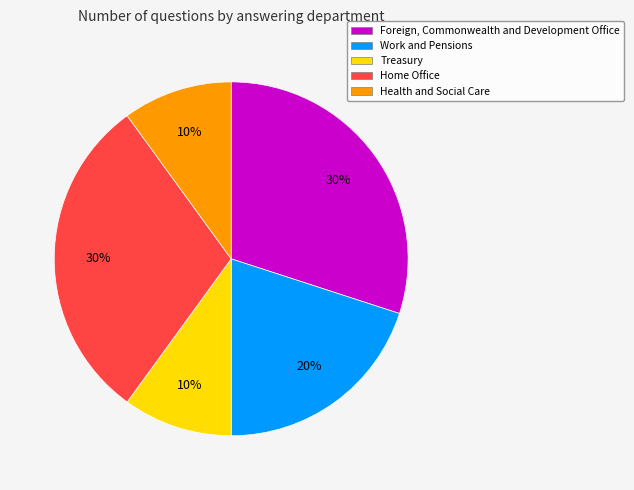

Which has a higher value, Treasury or Home Office?

Home Office